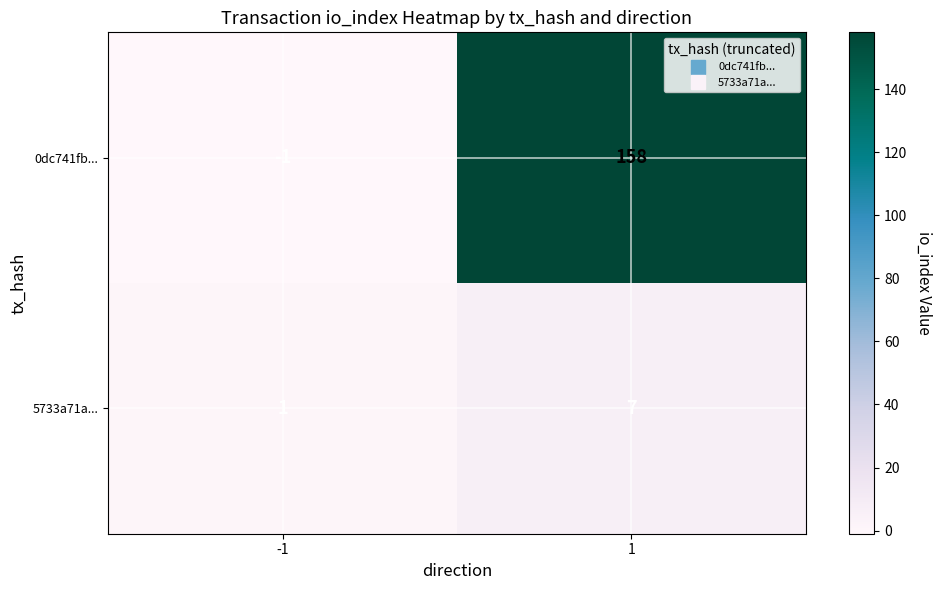

What is the minimum value shown in the chart?

-1